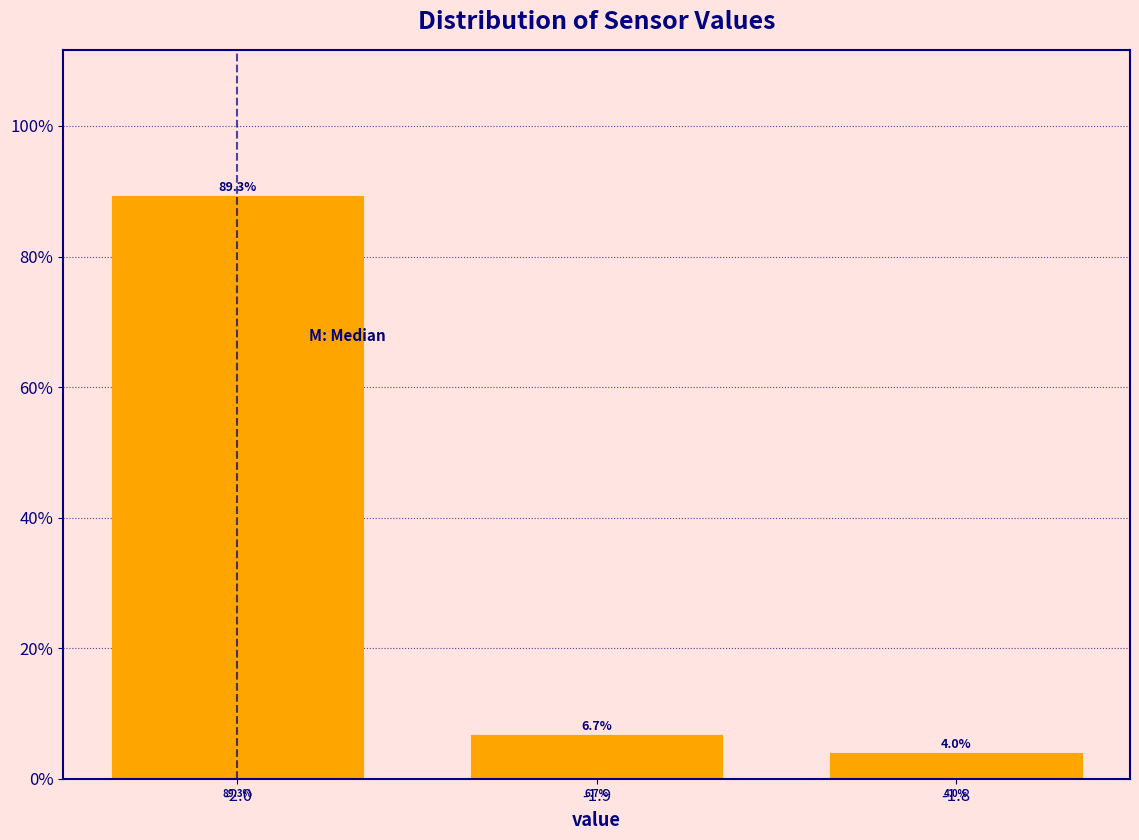

Reading left to right, list all the values displayed in this chart.

89.3	6.7	4.0